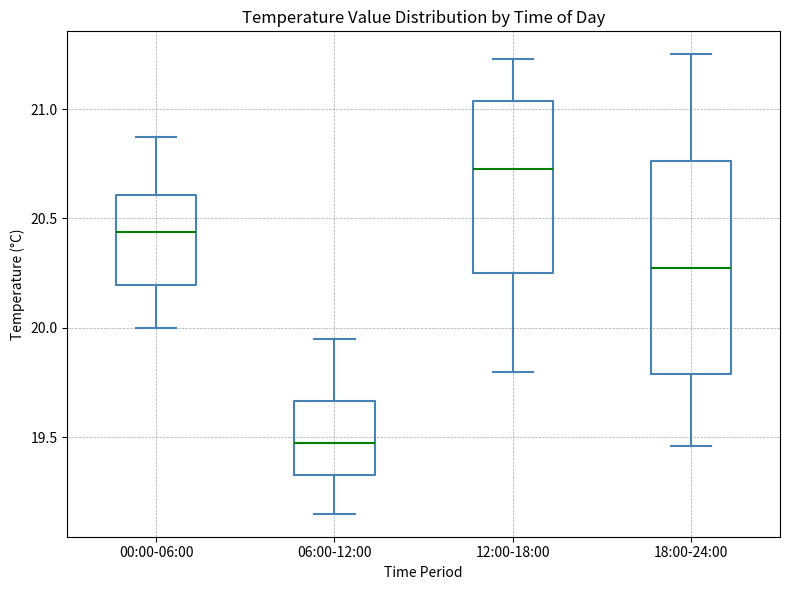

Which box is the tallest, from its lower edge to its upper edge?

18:00-24:00